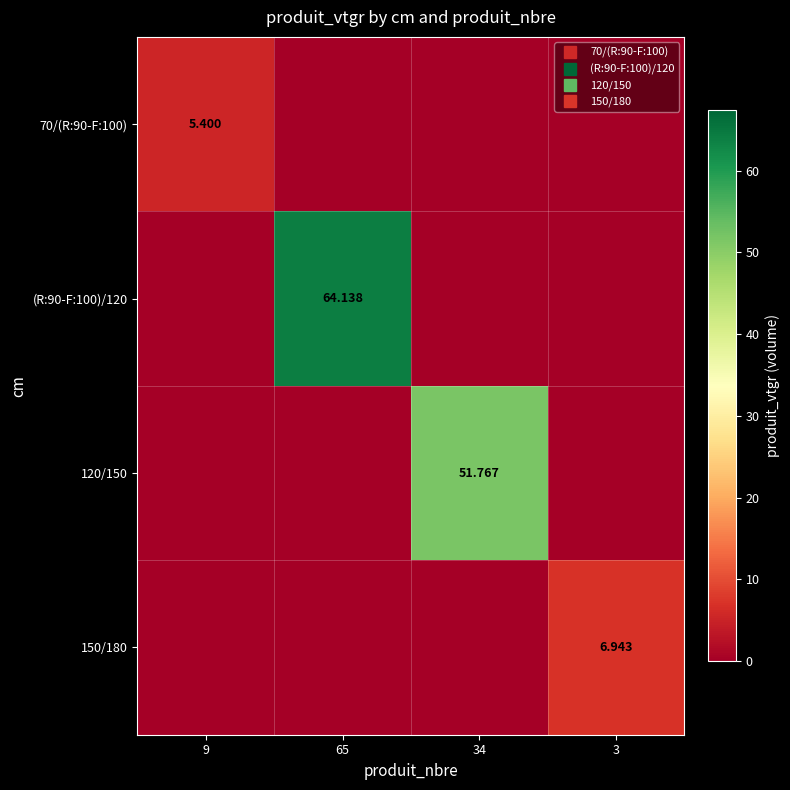

How many positive values does the 70/(R:90-F:100) series have?

1